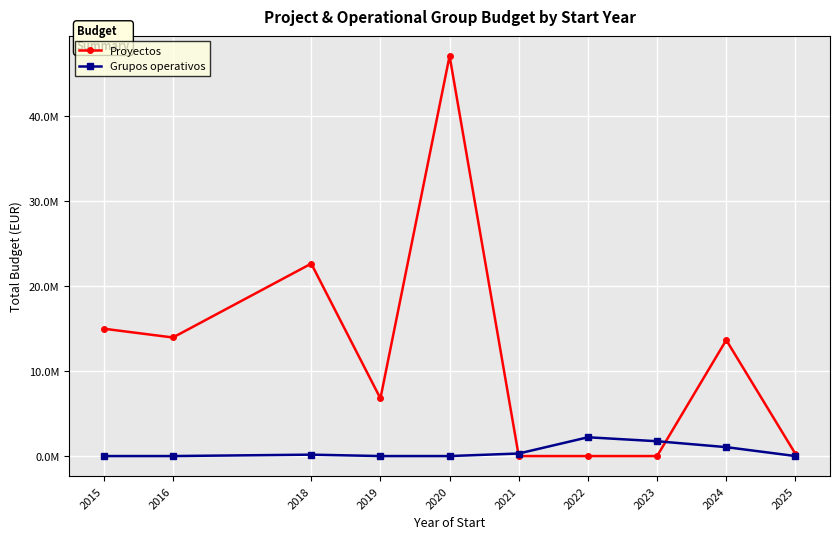

Which series has the widest spread of values?

Proyectos